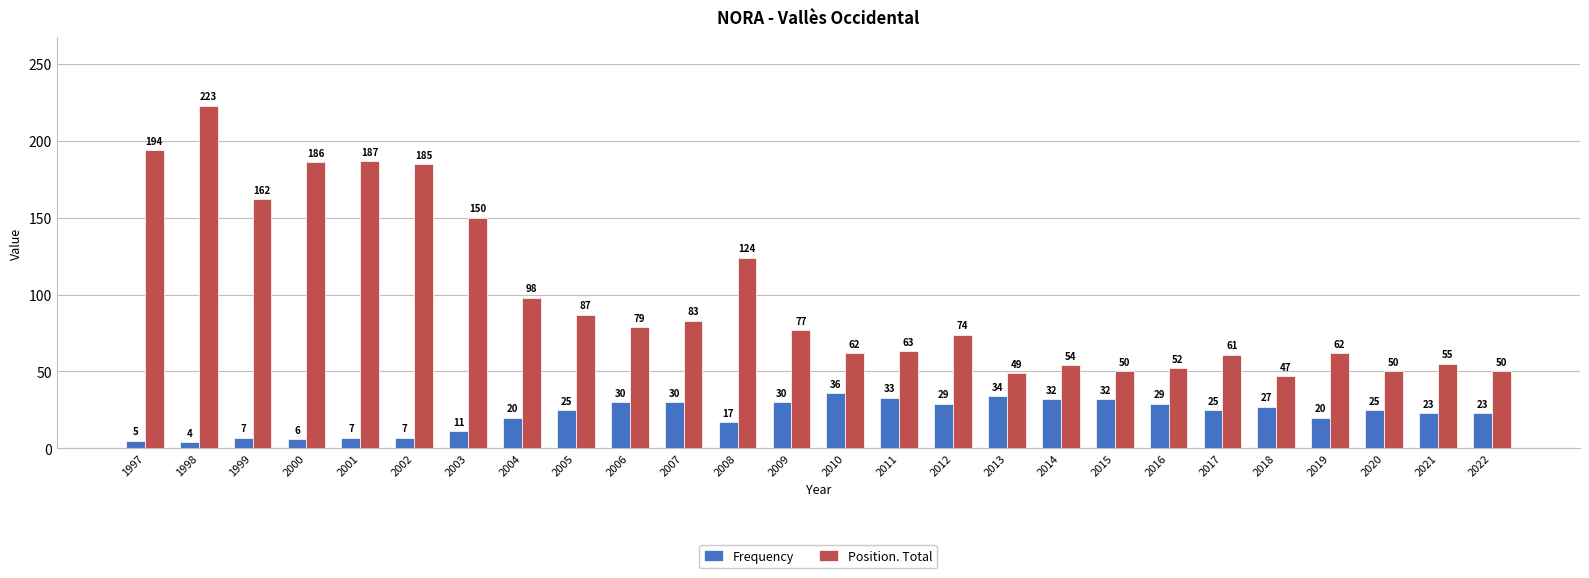

At which category does the chart reach its peak across all series?

1998